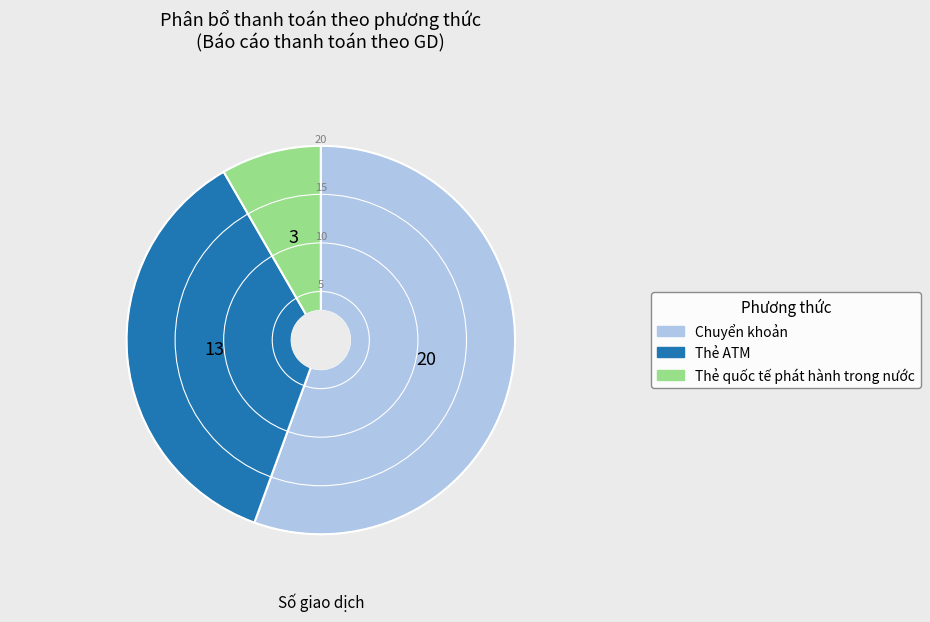

Which slice is the largest?

Chuyển khoản